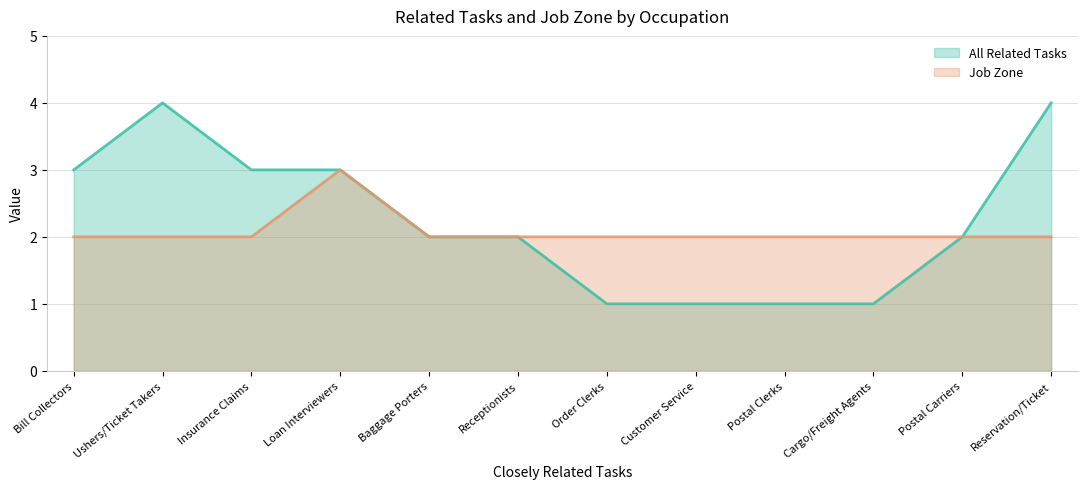

Where is All Related Tasks nearest to the value 2?

Postal Carriers